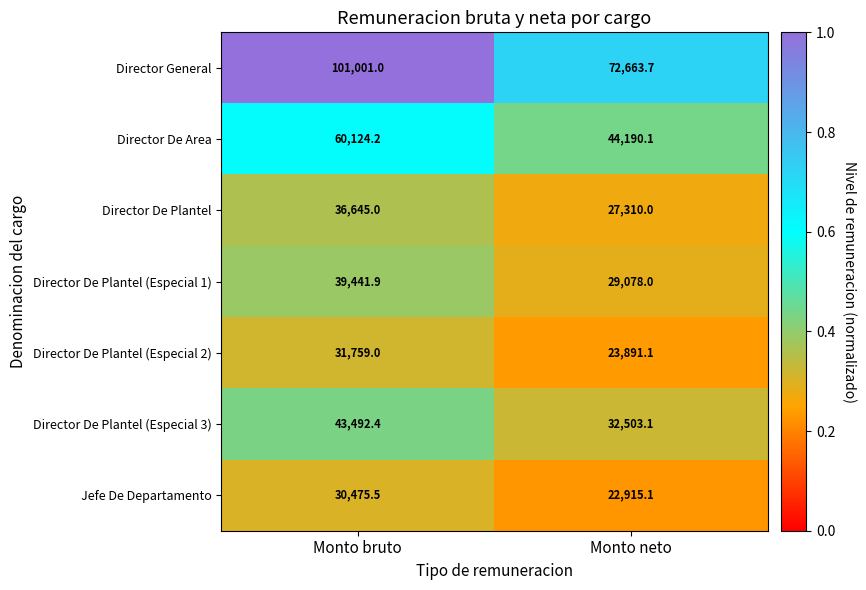

Reading left to right, extract all data points from this chart.

Director General: Monto bruto=101001.0	Monto neto=72663.7
Director De Area: Monto bruto=60124.2	Monto neto=44190.1
Director De Plantel: Monto bruto=36645.0	Monto neto=27310.0
Director De Plantel (Especial 1): Monto bruto=39441.9	Monto neto=29078.0
Director De Plantel (Especial 2): Monto bruto=31759.0	Monto neto=23891.1
Director De Plantel (Especial 3): Monto bruto=43492.4	Monto neto=32503.1
Jefe De Departamento: Monto bruto=30475.5	Monto neto=22915.1